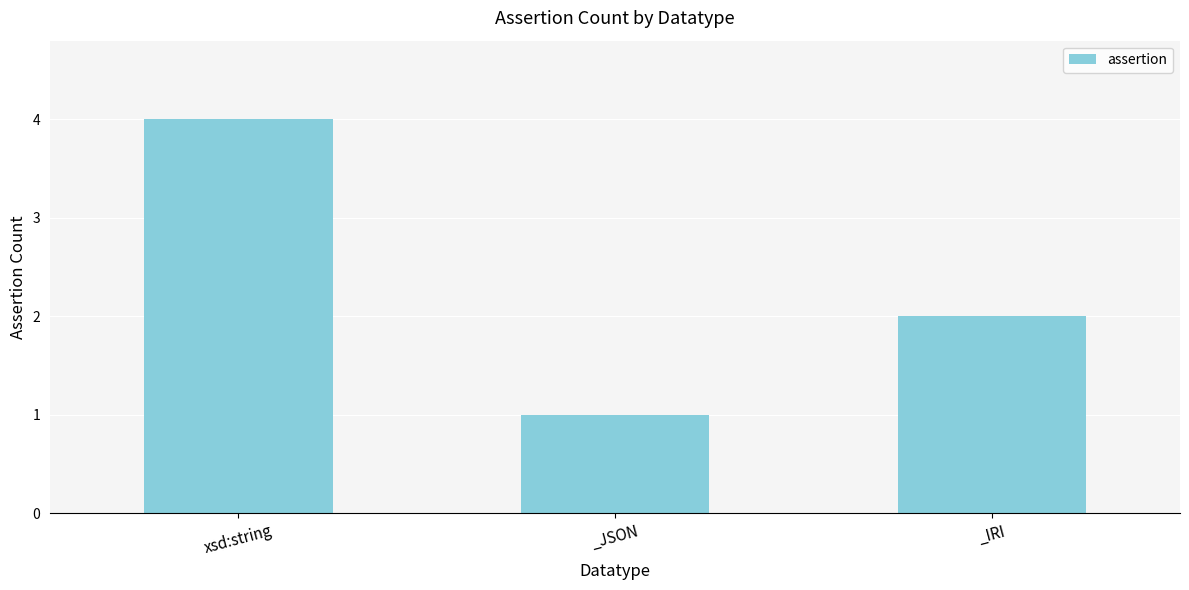

What is the difference between the values at _JSON and xsd:string?

3